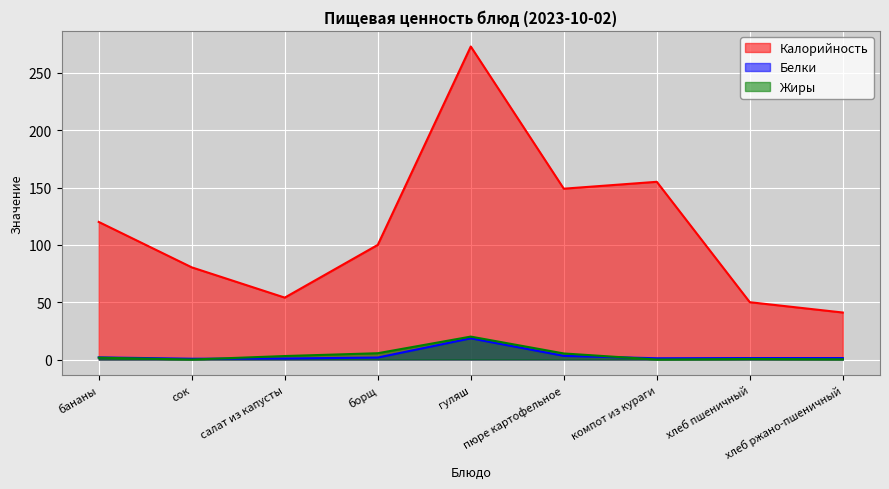

True or false: Белки and Калорийность intersect in this chart.

False